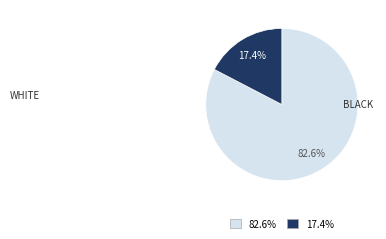

Is there any slice that represents more than half of the pie?

Yes